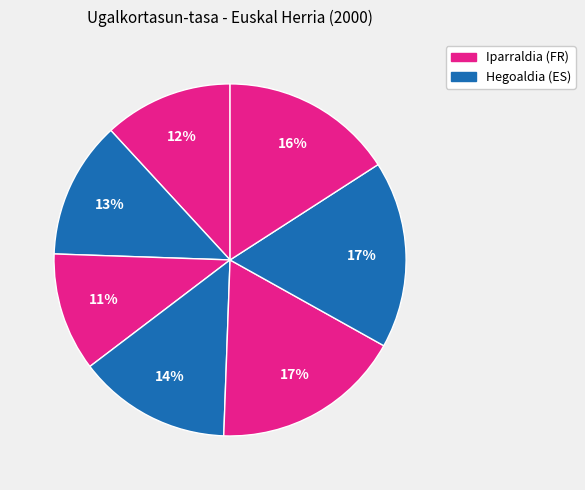

How many segments does this pie chart have?

7